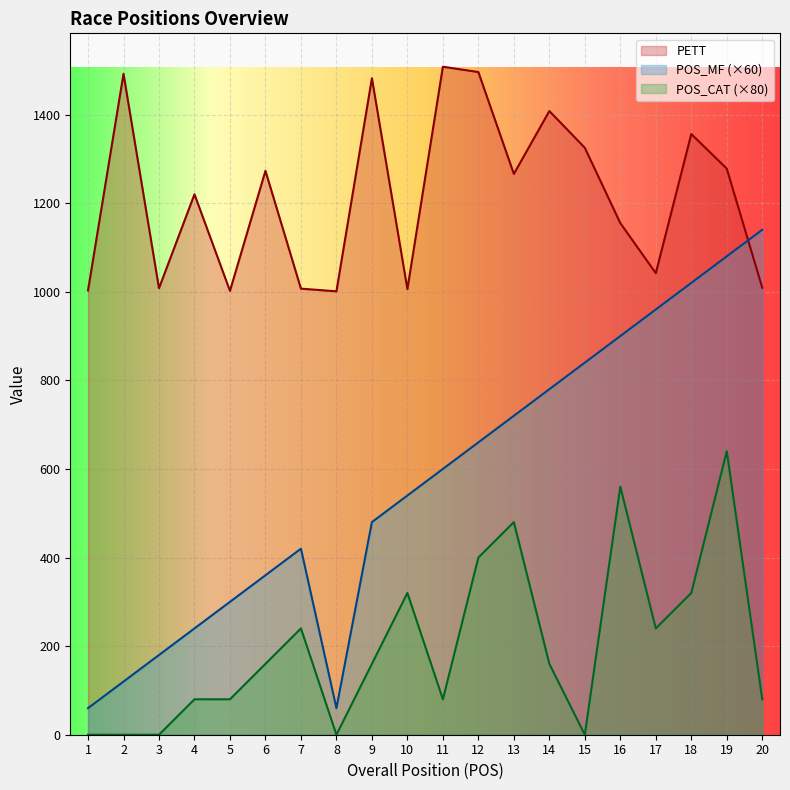

At which category does PETT reach its first local valley?

3